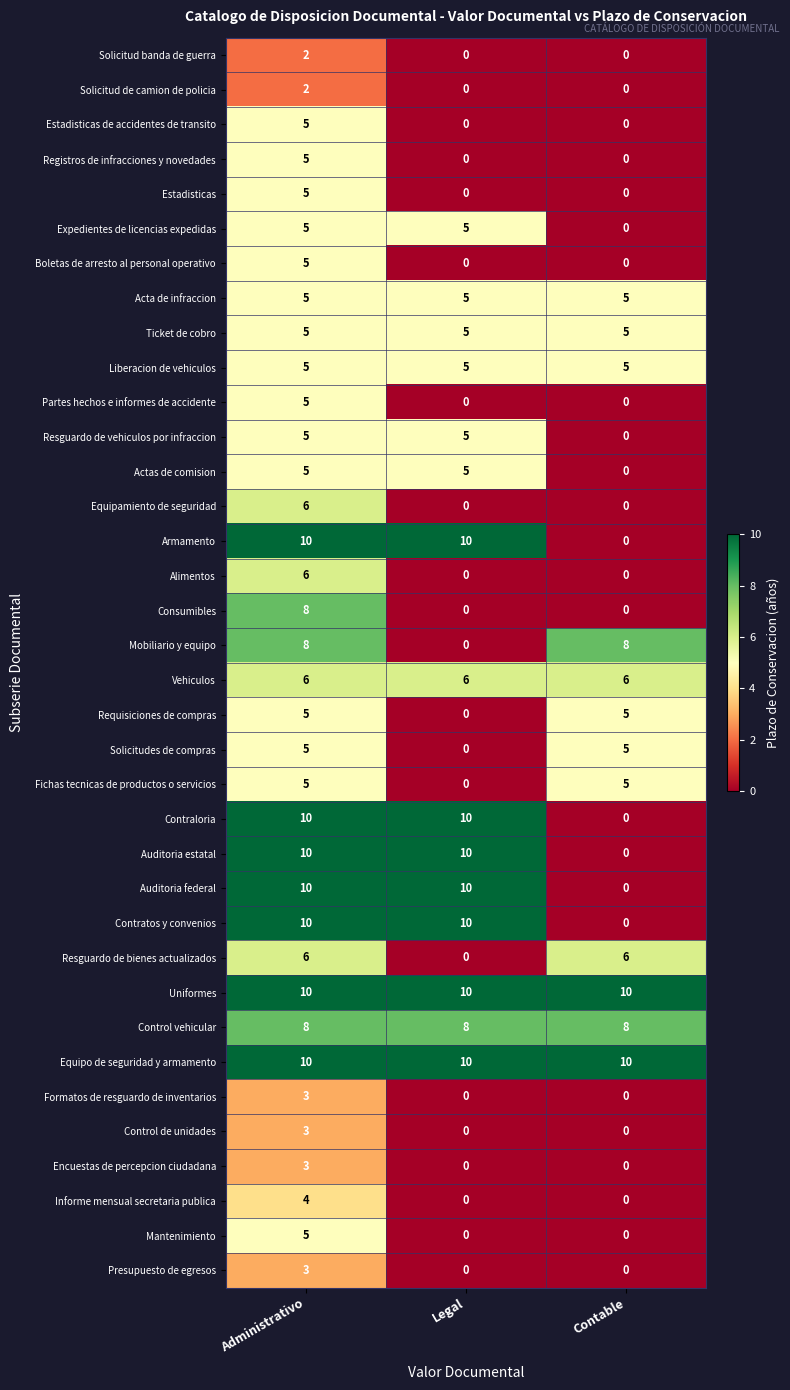

At how many categories does at least one series exceed 2?

3